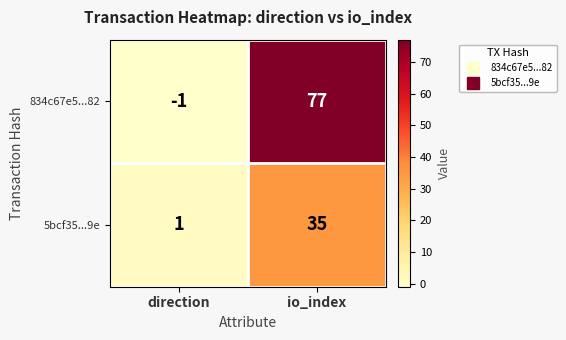

Which series has the largest total across all categories?

834c67e5...82